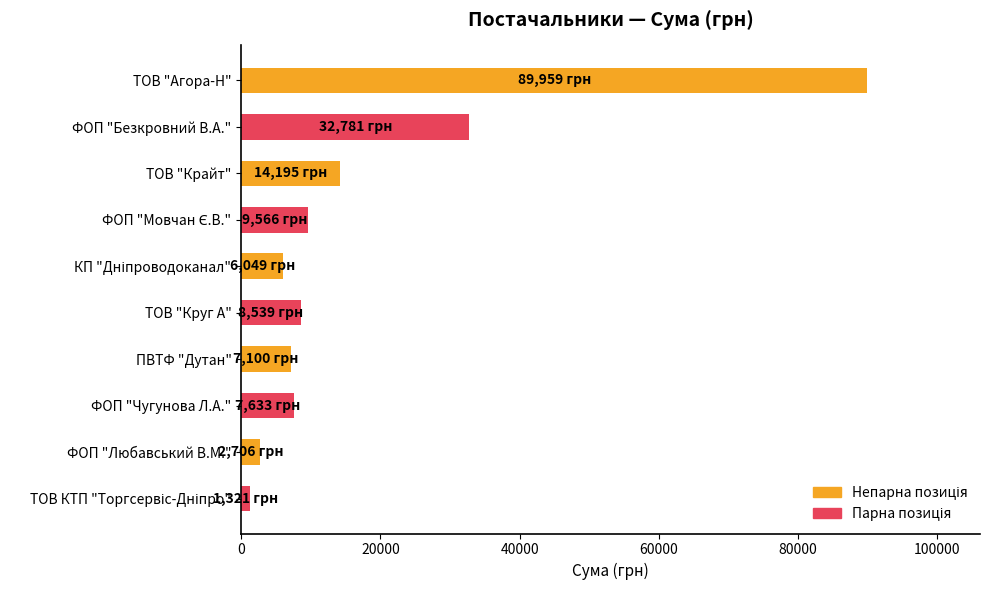

Is it true that the value at ТОВ "Агора-Н" is 117653.4?

False